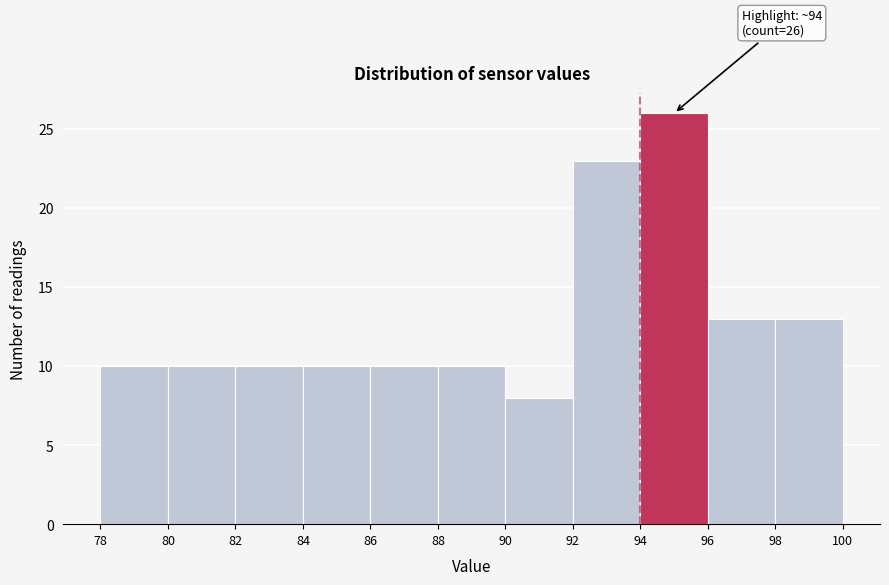

Over which range of the x-axis is the bar tallest?

94 to 96